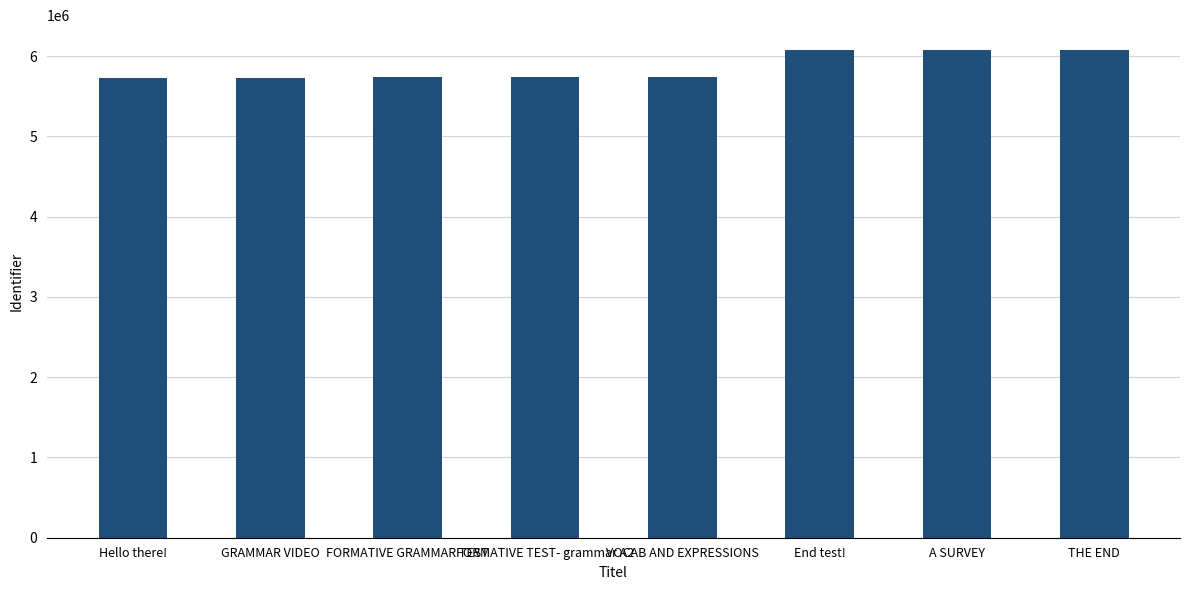

What is the smallest value displayed?

5722553